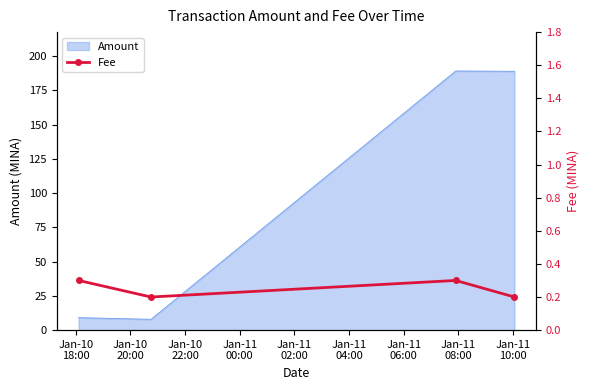

How many values are between 0 and 1?

4